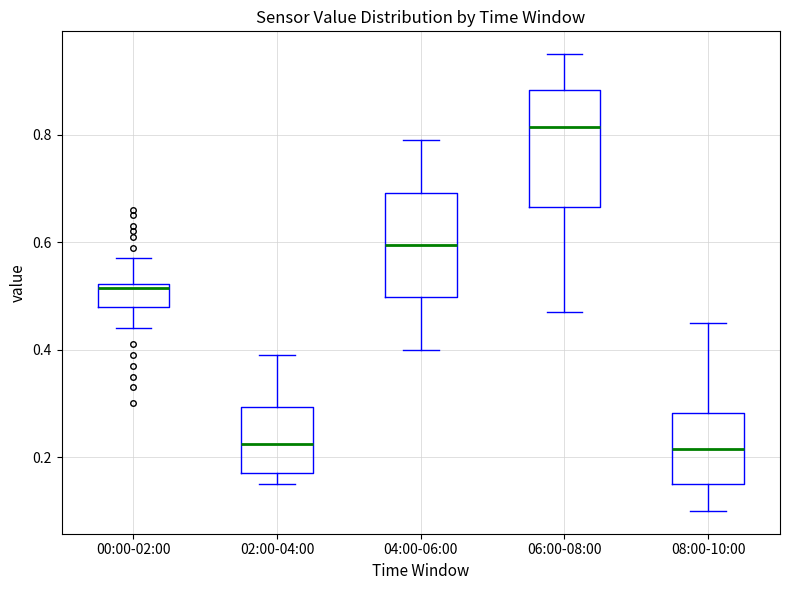

Reading left to right, read every box against the y-axis: the position of its median line, the range the box covers, and the ends of its whiskers. The values are not printed on the chart, so give them approximately, as read against the axis.

00:00-02:00: median 0.52 (just below the box's upper edge), box 0.48 to 0.52, whiskers 0.44 to 0.58
02:00-04:00: median 0.22, box 0.18 to 0.30, whiskers 0.16 to 0.40
04:00-06:00: median 0.60, box 0.50 to 0.70, whiskers 0.40 to 0.80
06:00-08:00: median 0.82, box 0.66 to 0.88, whiskers 0.48 to 0.96
08:00-10:00: median 0.22, box 0.16 to 0.28, whiskers 0.10 to 0.46